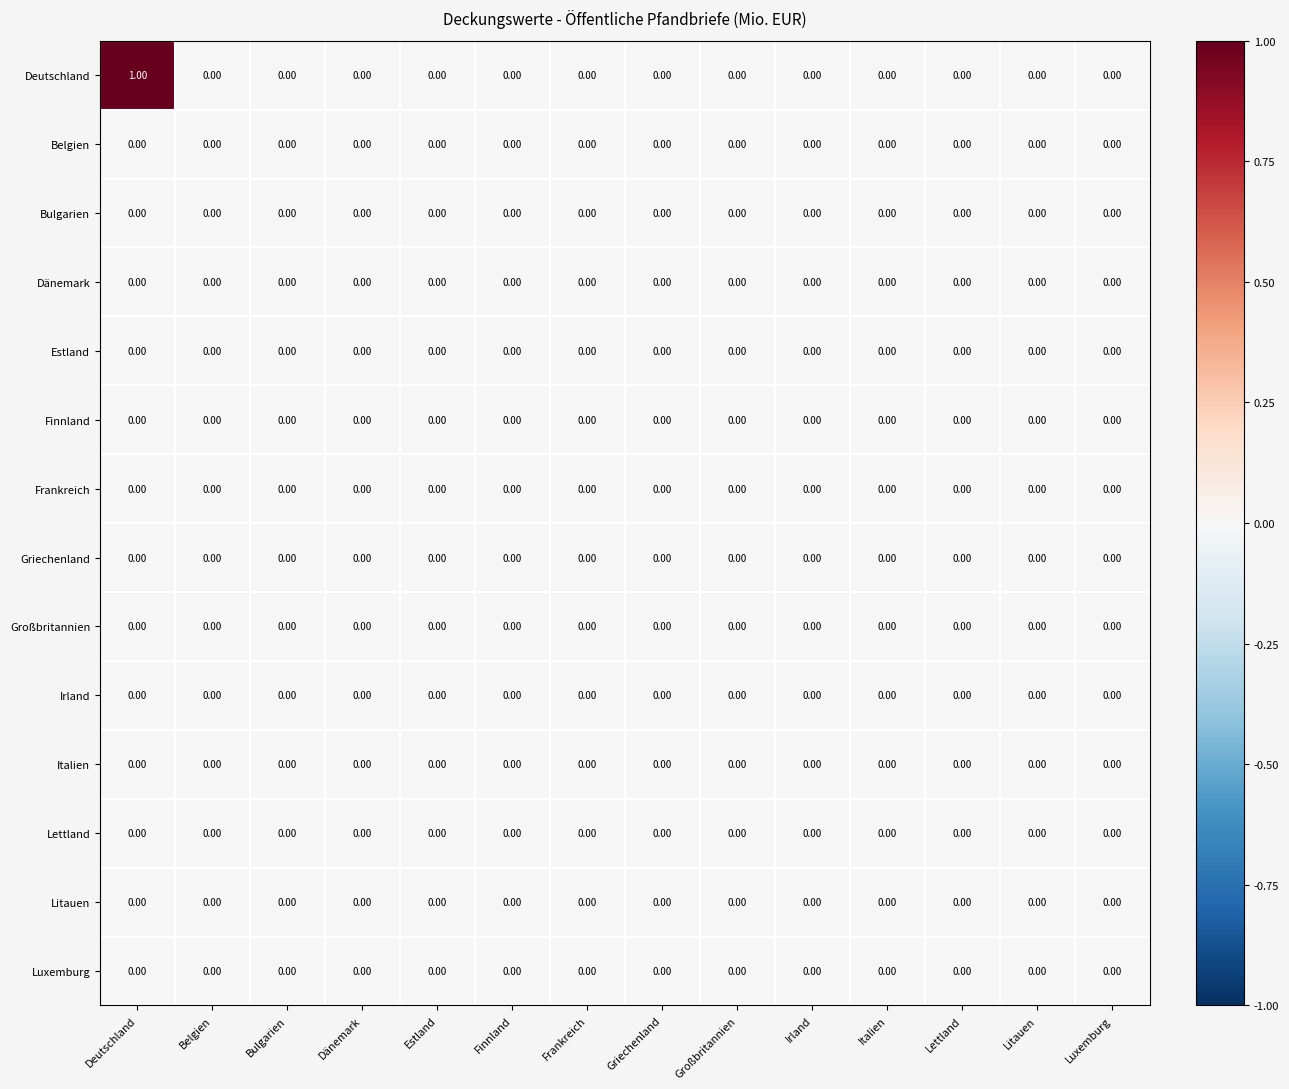

Which series has the widest spread of values?

Deutschland